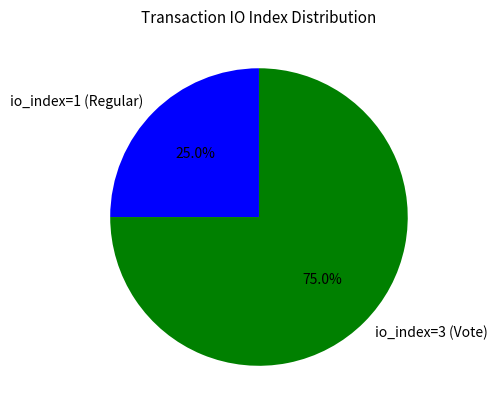

True or false: io_index=1 (Regular) accounts for 25% of the total.

True